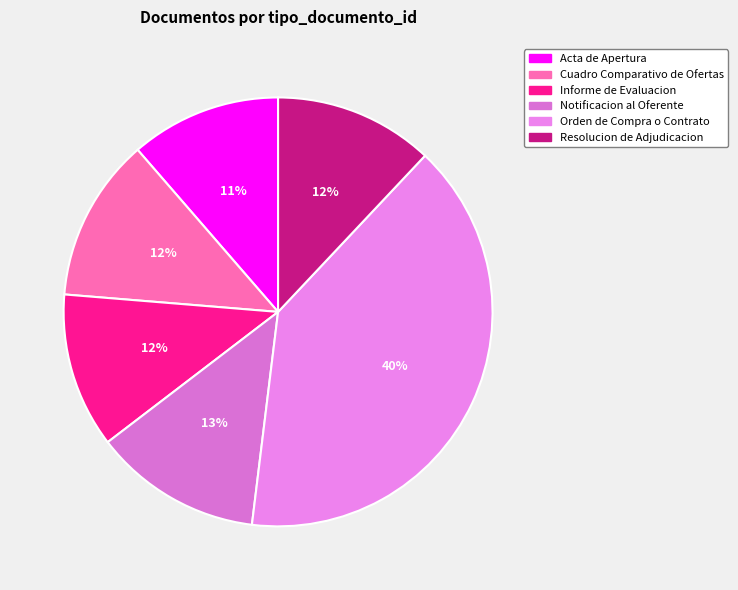

Does Cuadro Comparativo de Ofertas represent more than half of the total?

No